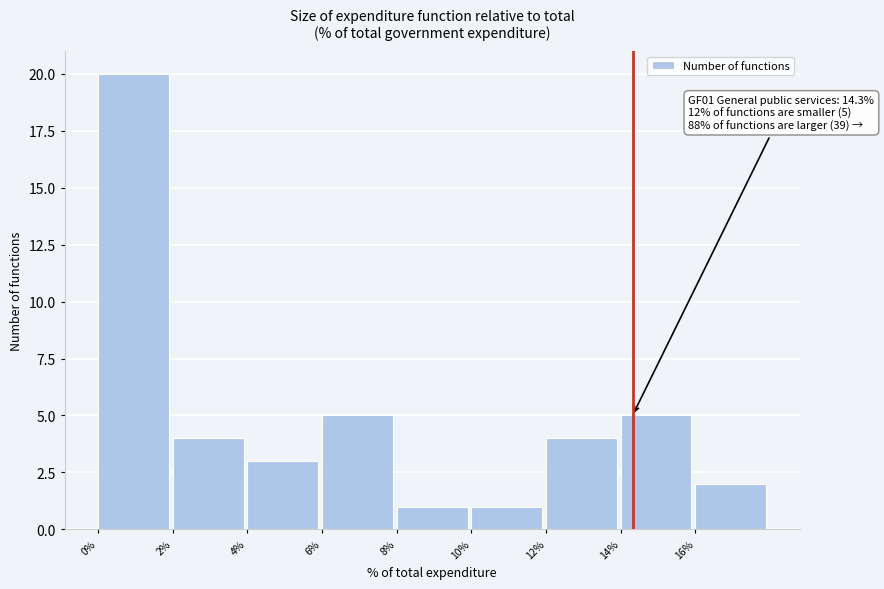

Which range on the x-axis has the tallest bar?

0 to 2